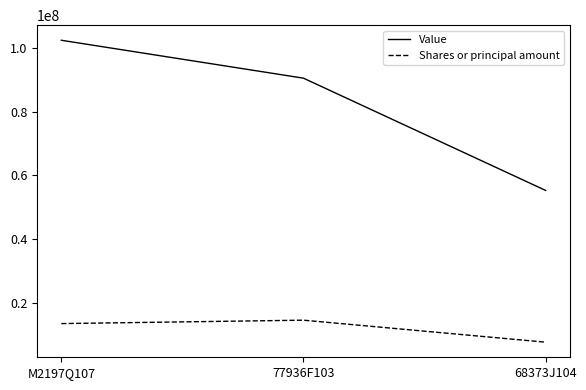

Where is Shares or principal amount nearest to the value 11001370?

M2197Q107